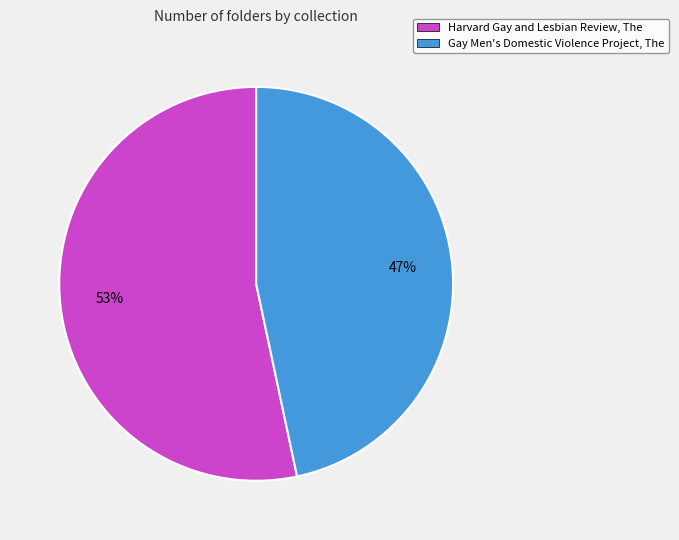

To the nearest percent, what portion does Harvard Gay and Lesbian Review, The represent?

53%